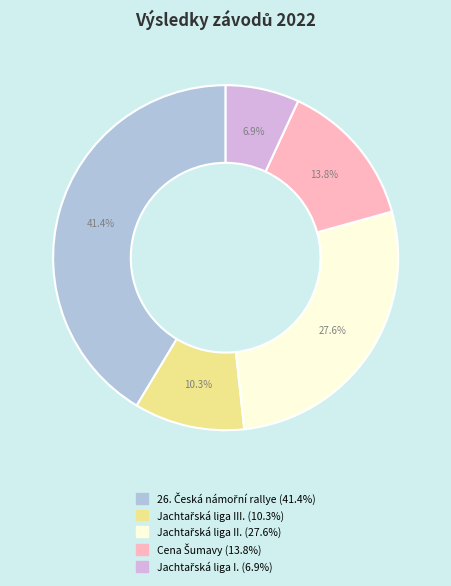

Is there a majority slice in this chart?

No